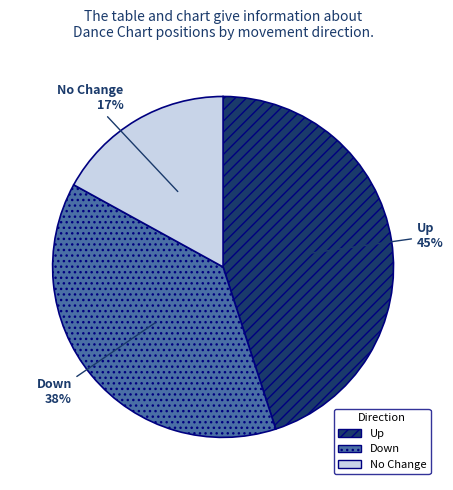

To the nearest percent, what is the average slice percentage?

33%